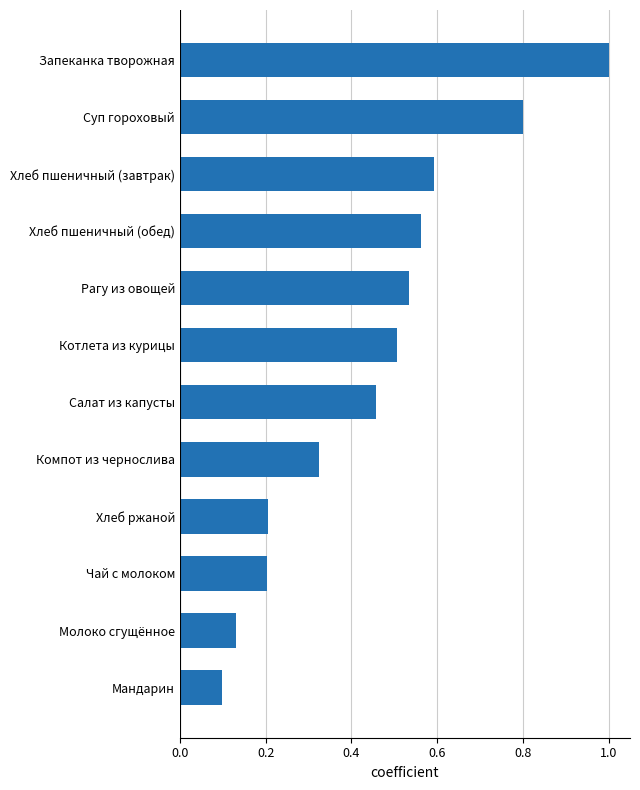

Are the bars grouped side by side (vs. stacked)?

No